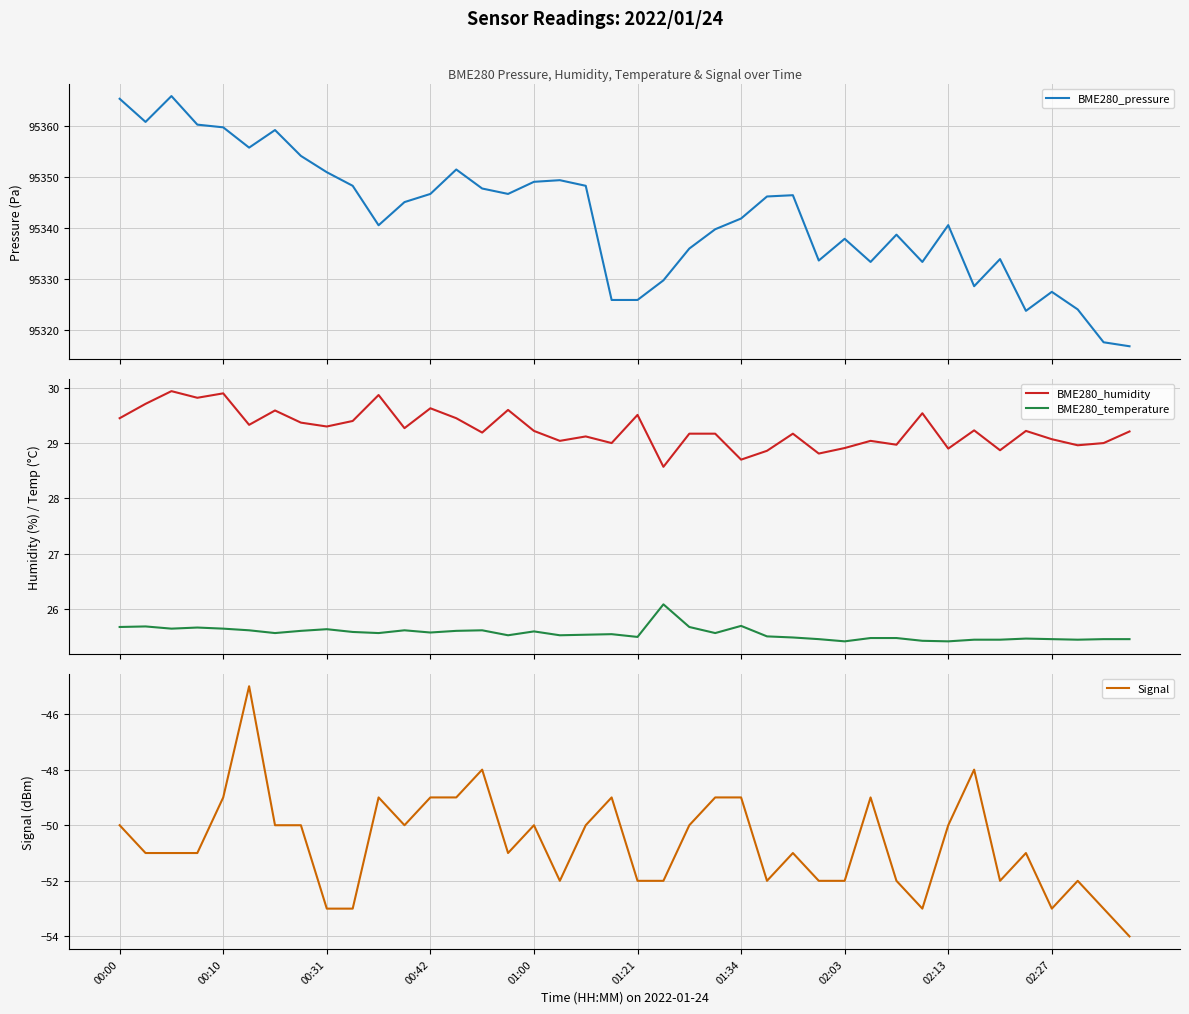

How many data points in Signal are less than -51?

15